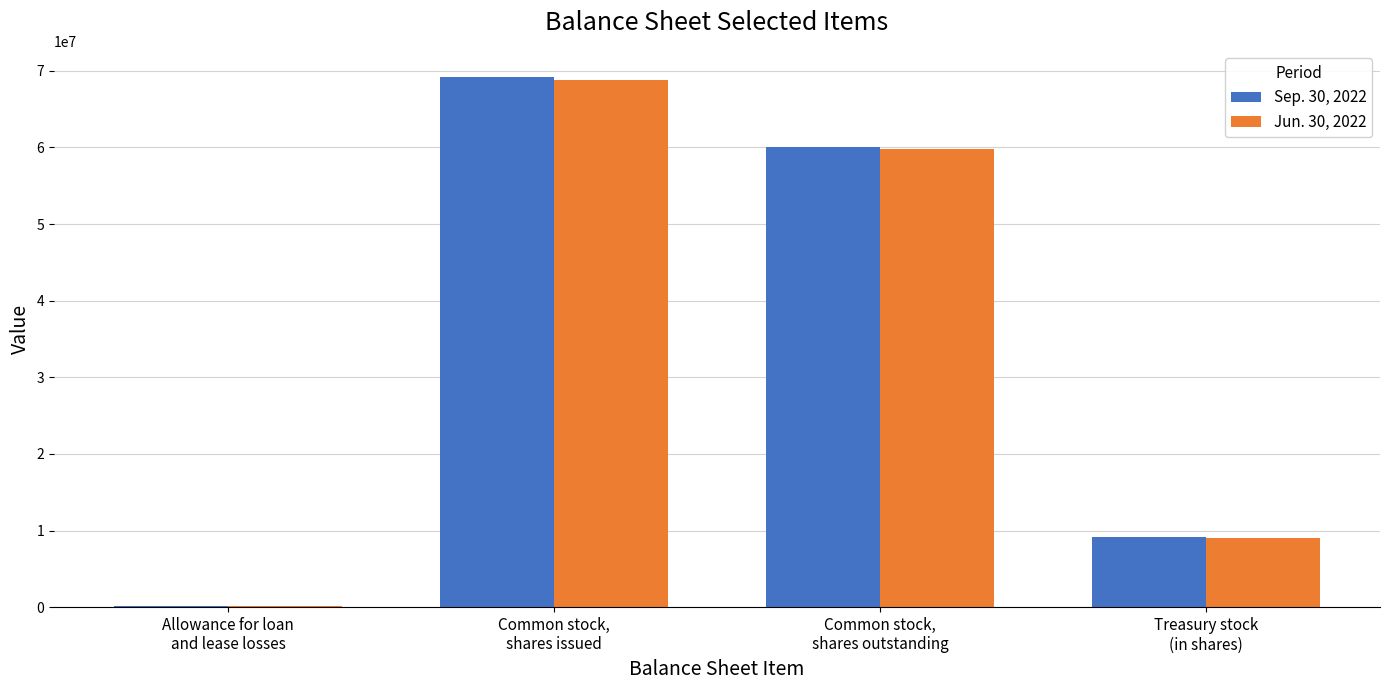

What is the maximum value for Sep. 30, 2022?

69151152